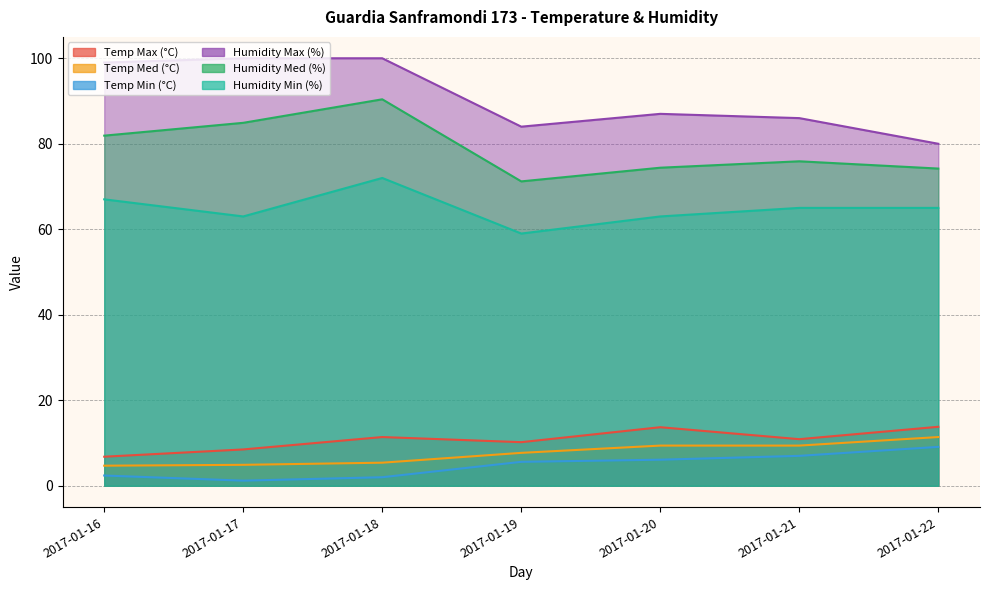

What is the maximum value shown in the chart?

100.0